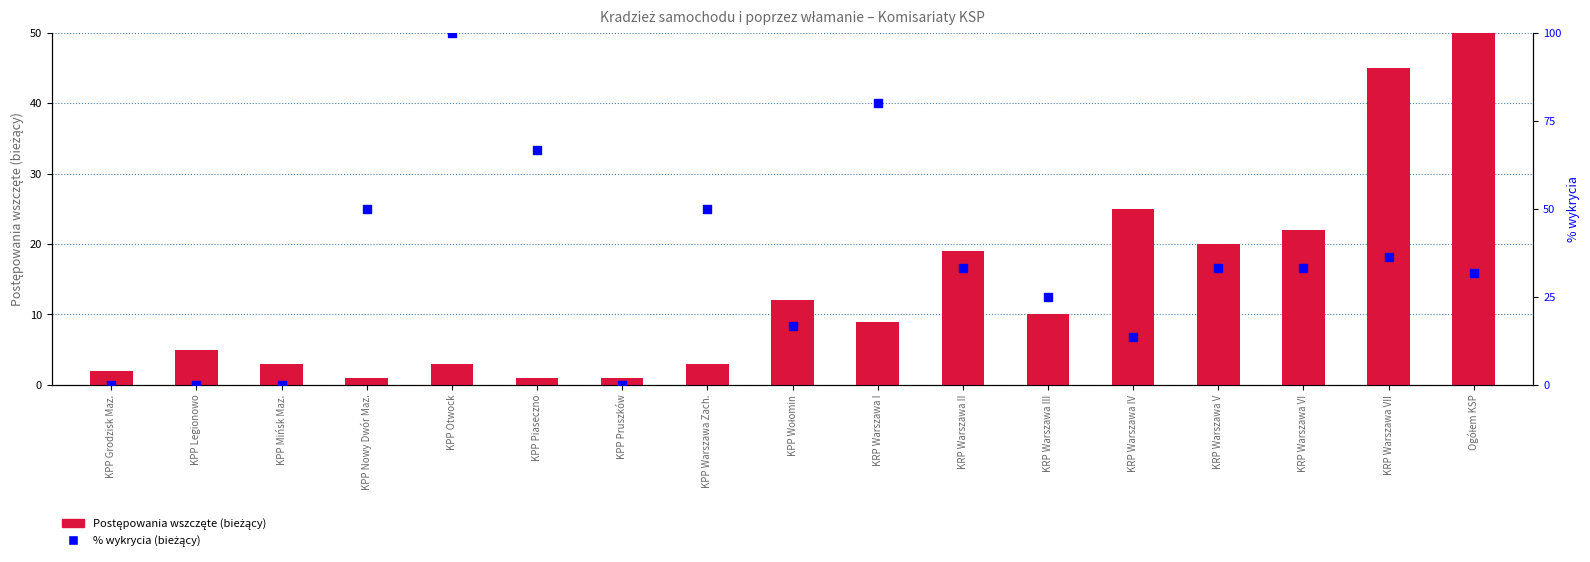

What are all the series names shown in the legend?

Postępowania wszczęte (bieżący), % wykrycia (bieżący)